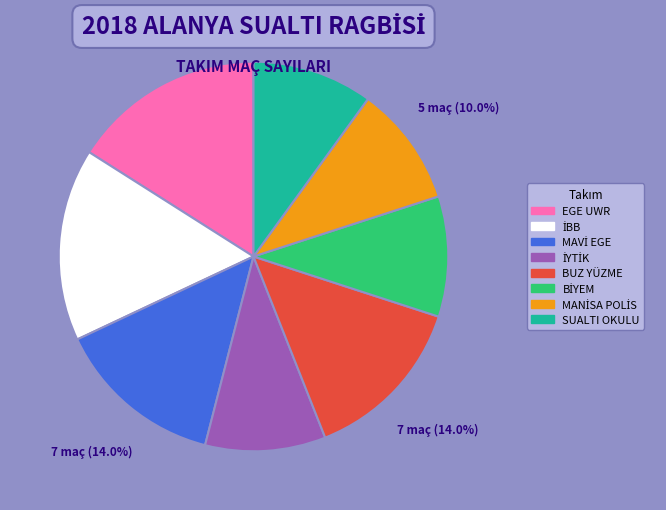

Between SUALTI OKULU and BUZ YÜZME, which is larger?

BUZ YÜZME